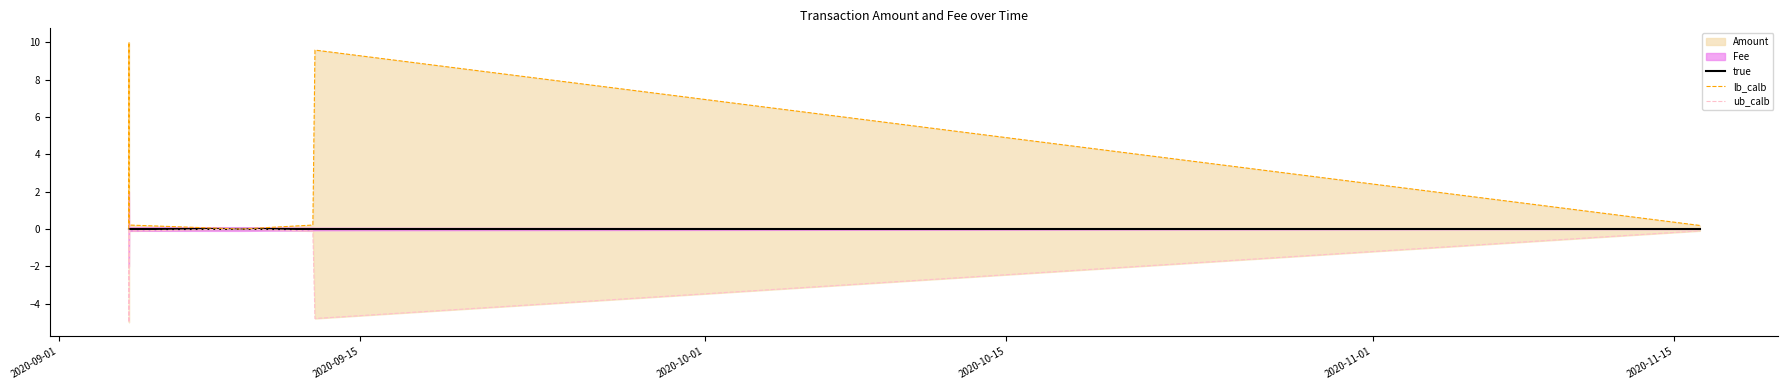

True or false: true has more than 1 interior local peaks.

False